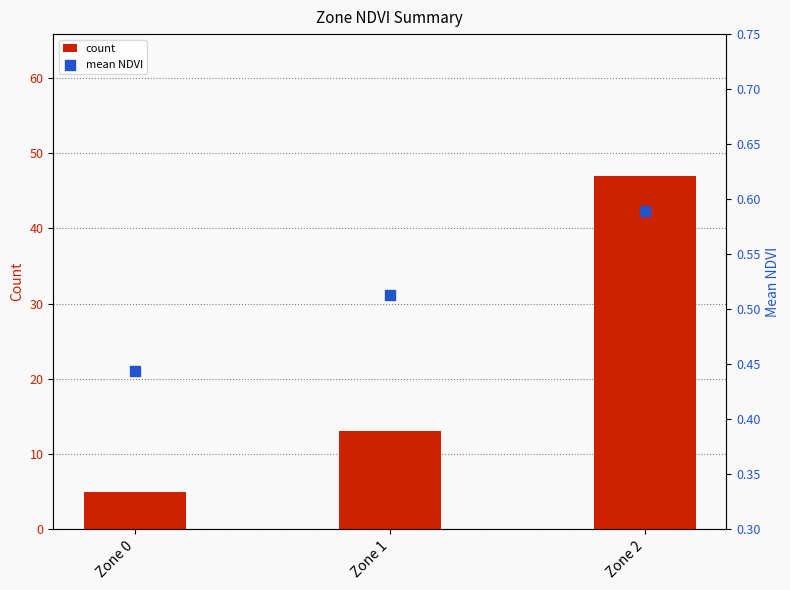

Which series has the largest Y range (max minus min)?

count